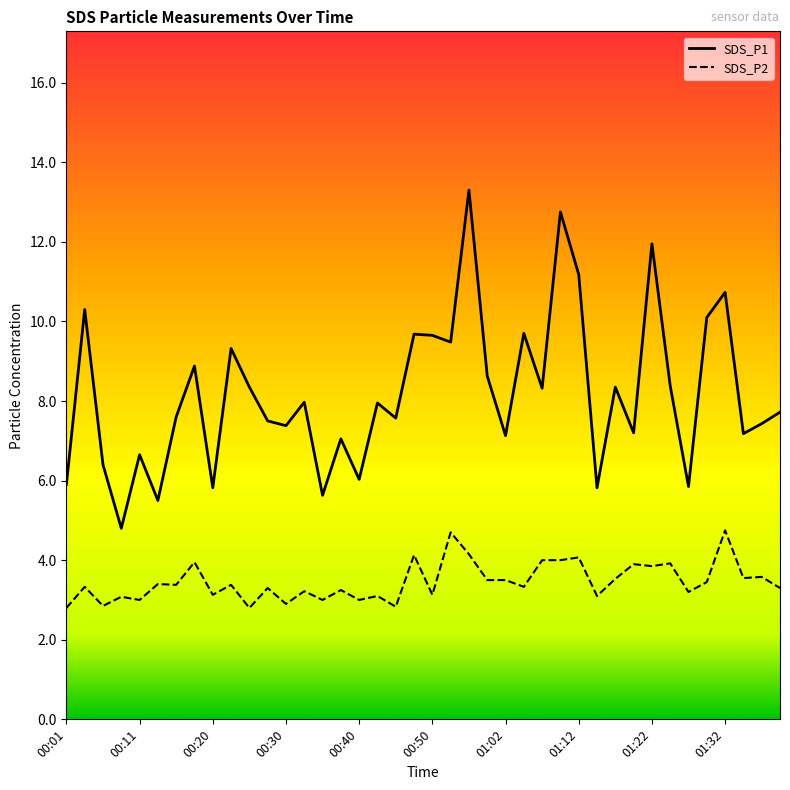

True or false: SDS_P1 and SDS_P2 intersect in this chart.

False